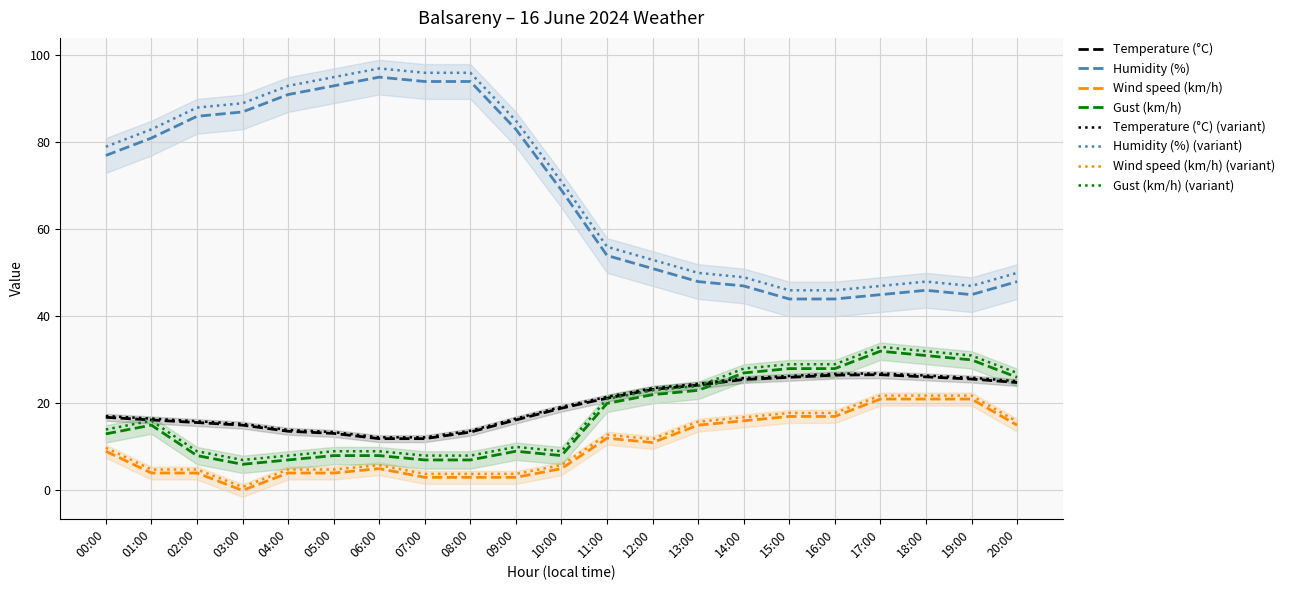

What is the difference between the highest and lowest values at 11:00?

42.0